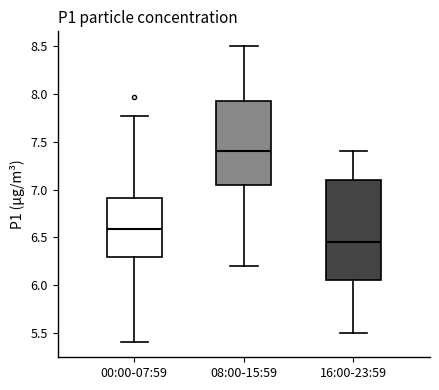

Which box has the highest median line?

08:00-15:59